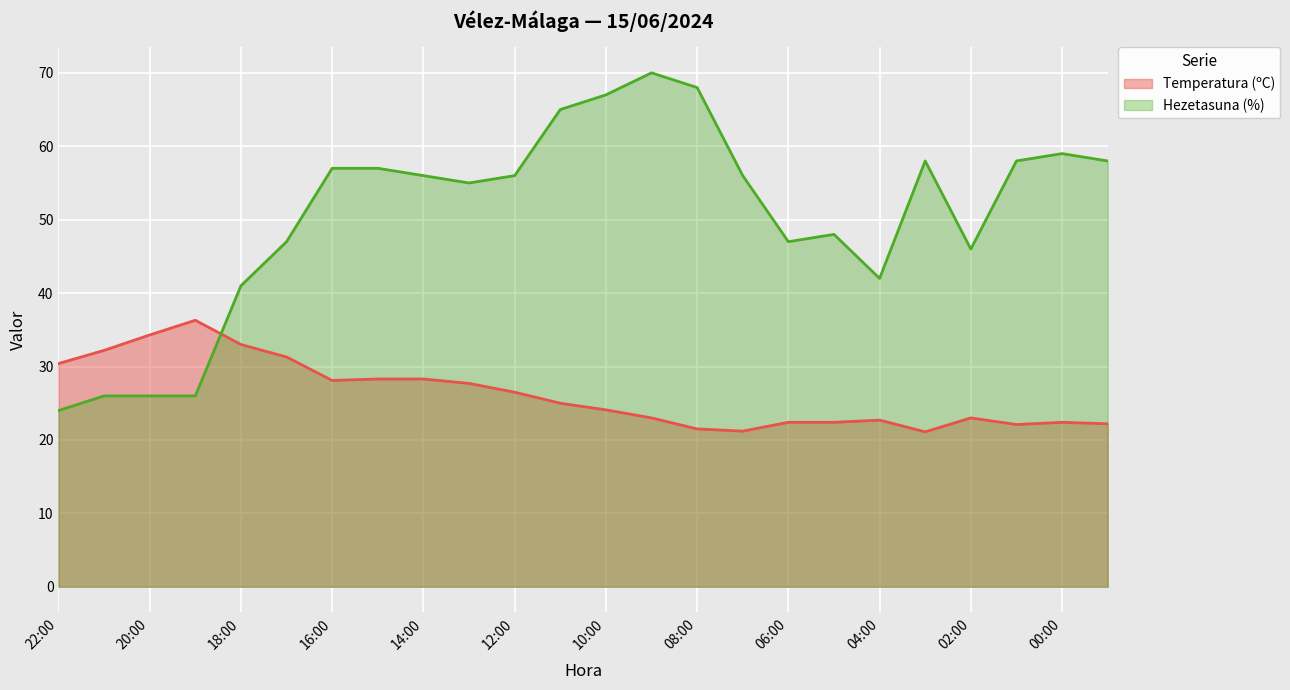

What is the average value of the Hezetasuna (%) series?

50.5